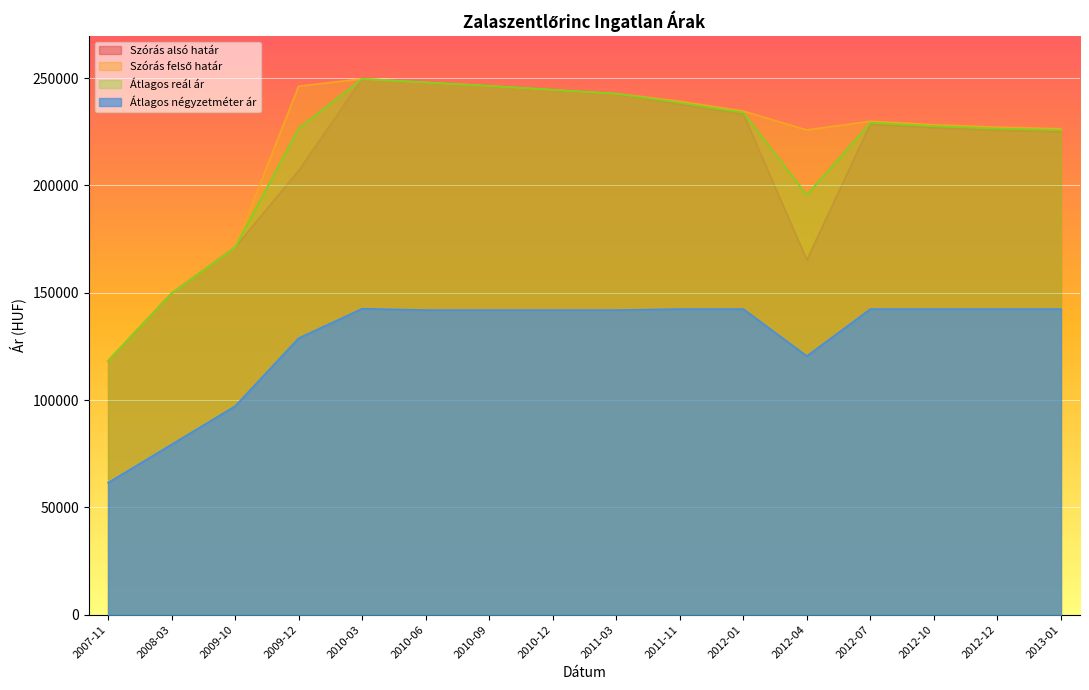

At which category does the chart reach its peak across all series?

2010-03